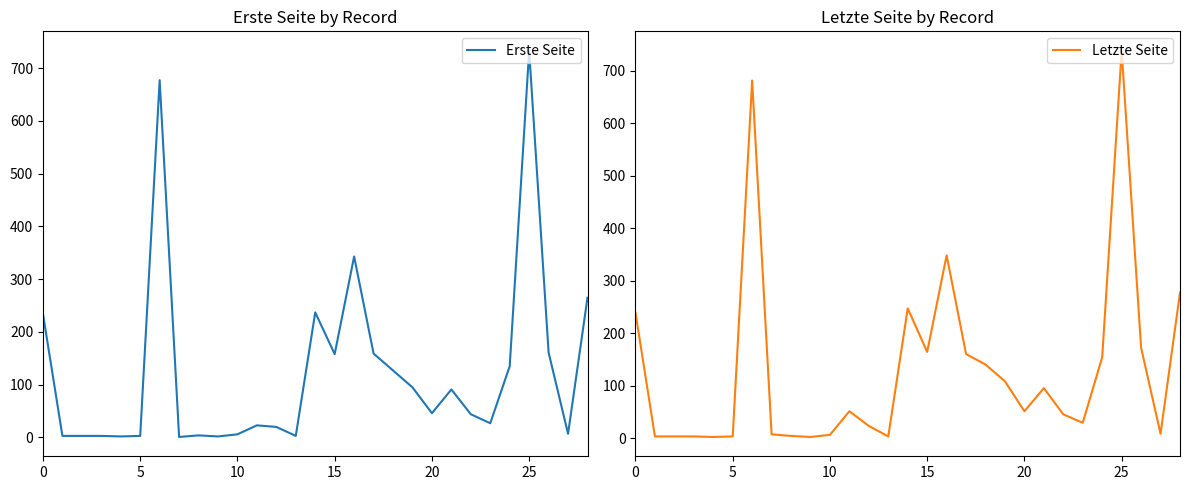

At which label does Letzte Seite reach its peak?

25